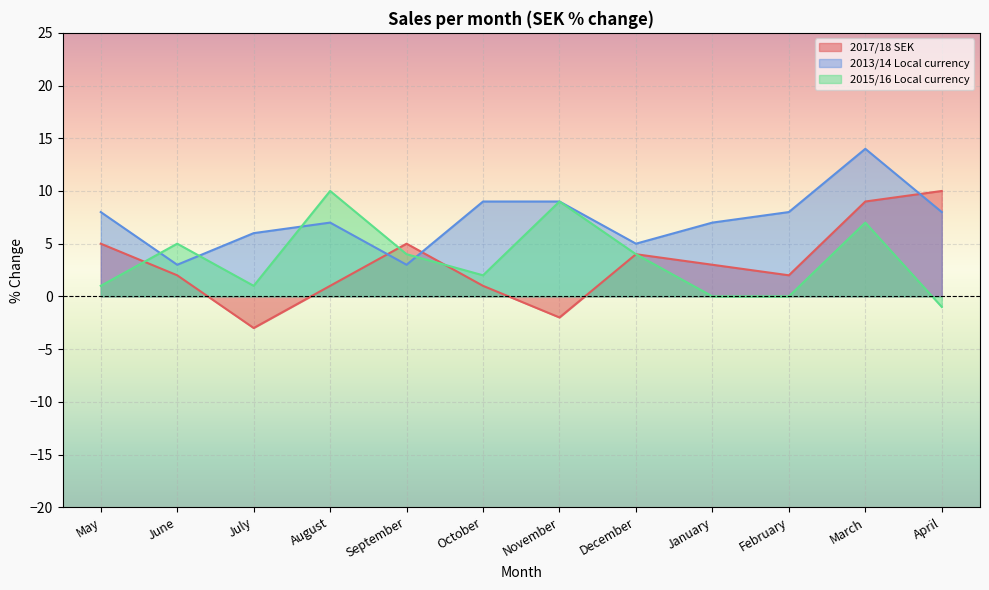

Which series has the largest total across all categories?

2013/14 Local currency